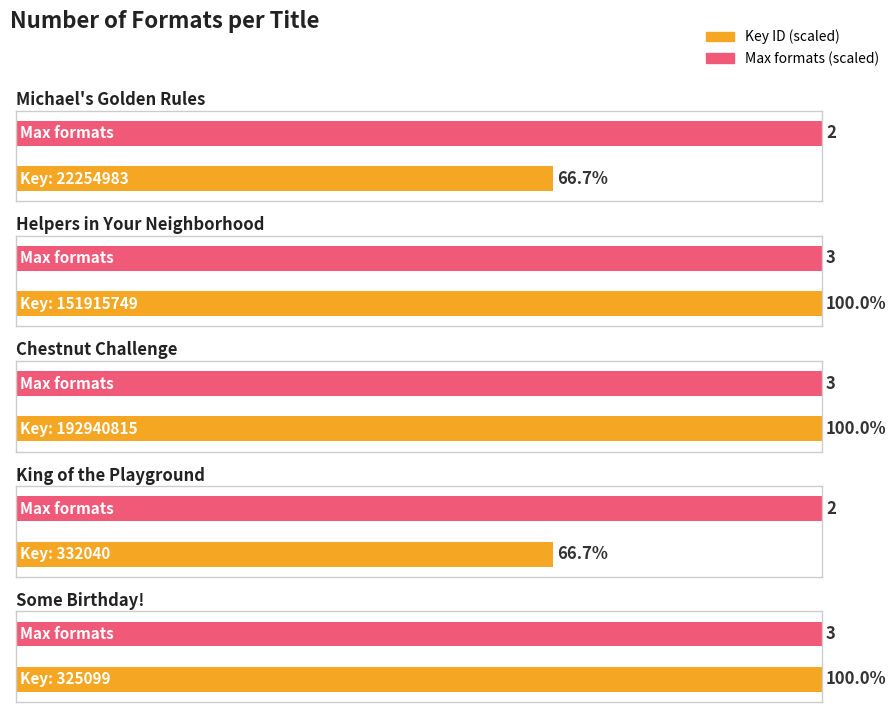

Rank the categories by value from highest to lowest.

Helpers in Your Neighborhood, Chestnut Challenge, Some Birthday!, Michael's Golden Rules, King of the Playground